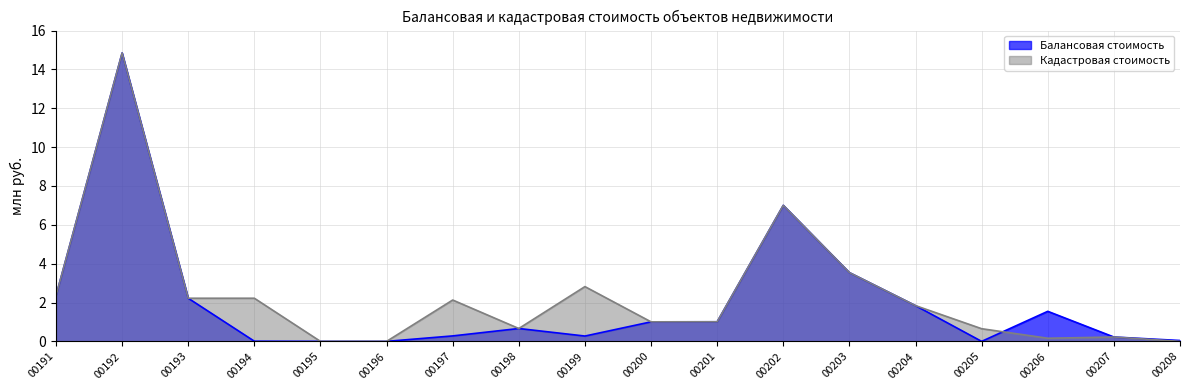

Which series changed the most between 00195 and 00200?

Балансовая стоимость